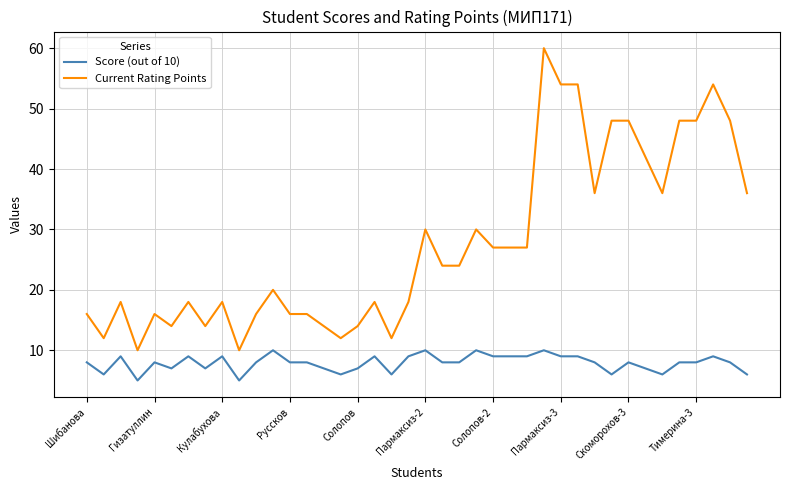

List the series in order of their peak value, highest first.

Current Rating Points, Score (out of 10)